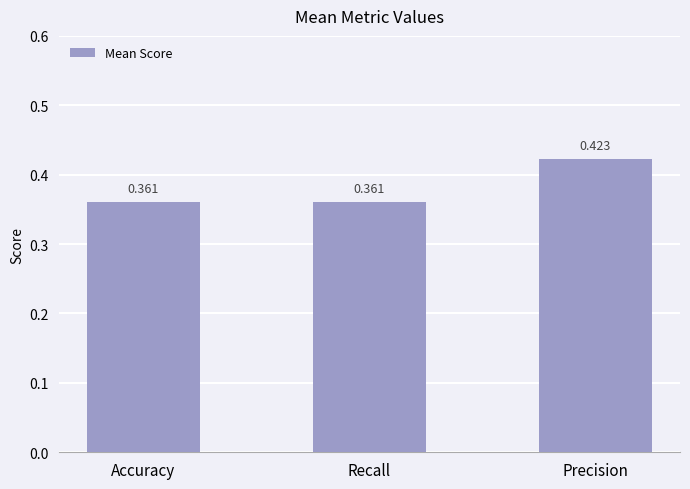

What is the sum of the values at Accuracy and Precision?

0.8